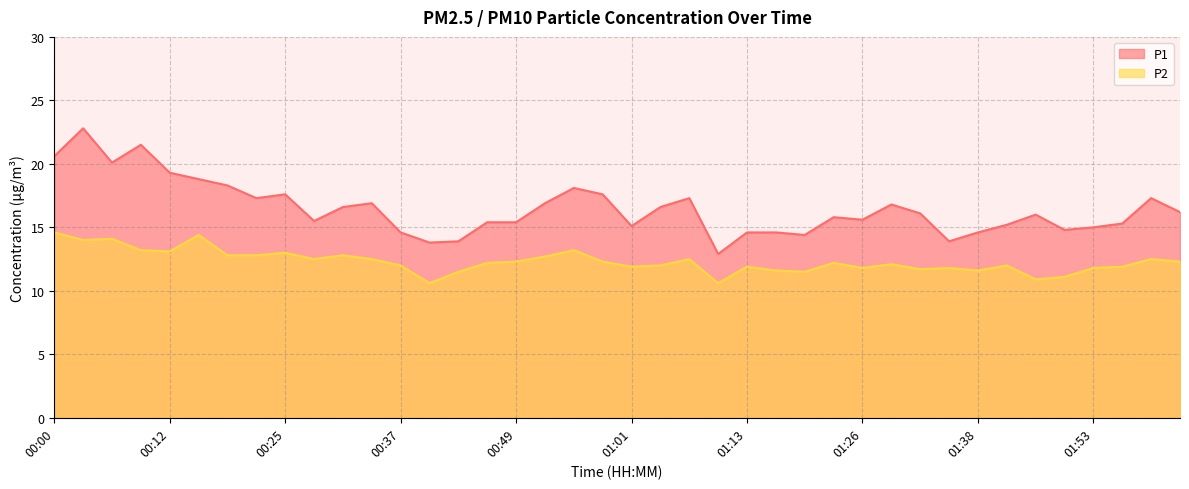

The P1 series shows 14.8 at 01:50. True or false?

True